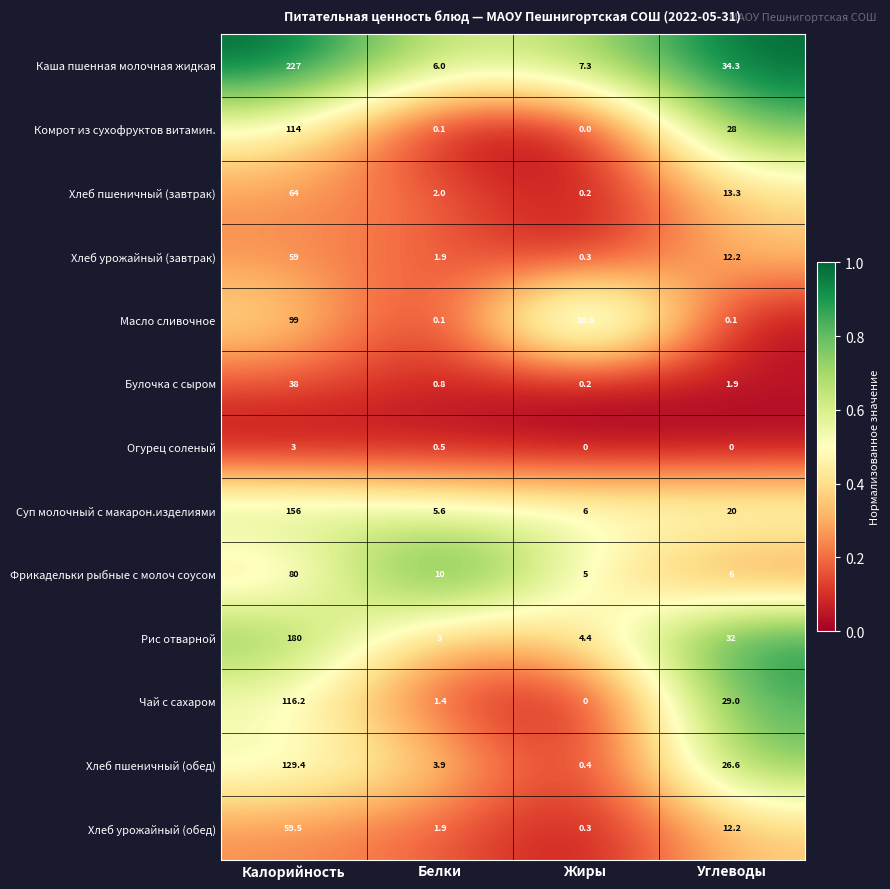

Rank the series at Калорийность from highest to lowest value.

Каша пшенная молочная жидкая, Рис отварной, Суп молочный с макарон.изделиями, Хлеб пшеничный (обед), Чай с сахаром, Комрот из сухофруктов витамин., Масло сливочное, Фрикадельки рыбные с молоч соусом, Хлеб пшеничный (завтрак), Хлеб урожайный (обед), Хлеб урожайный (завтрак), Булочка с сыром, Огурец соленый